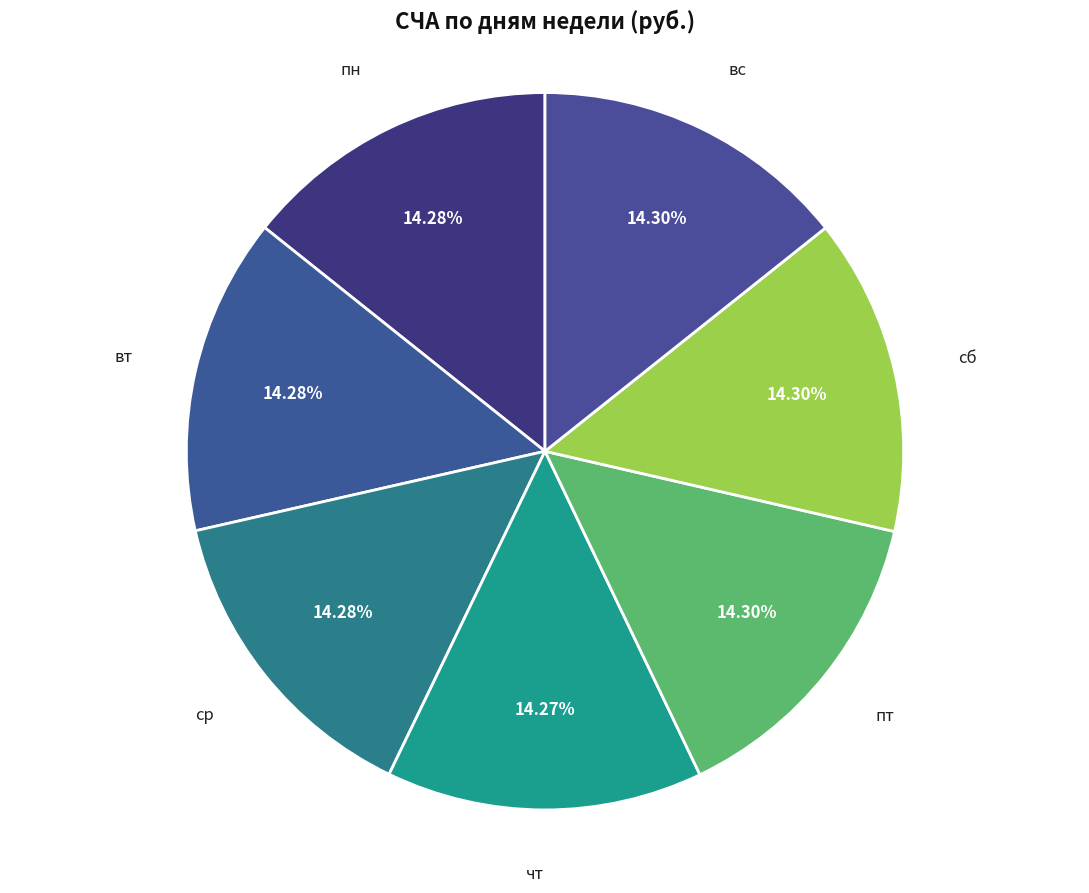

How many segments does this pie chart have?

7